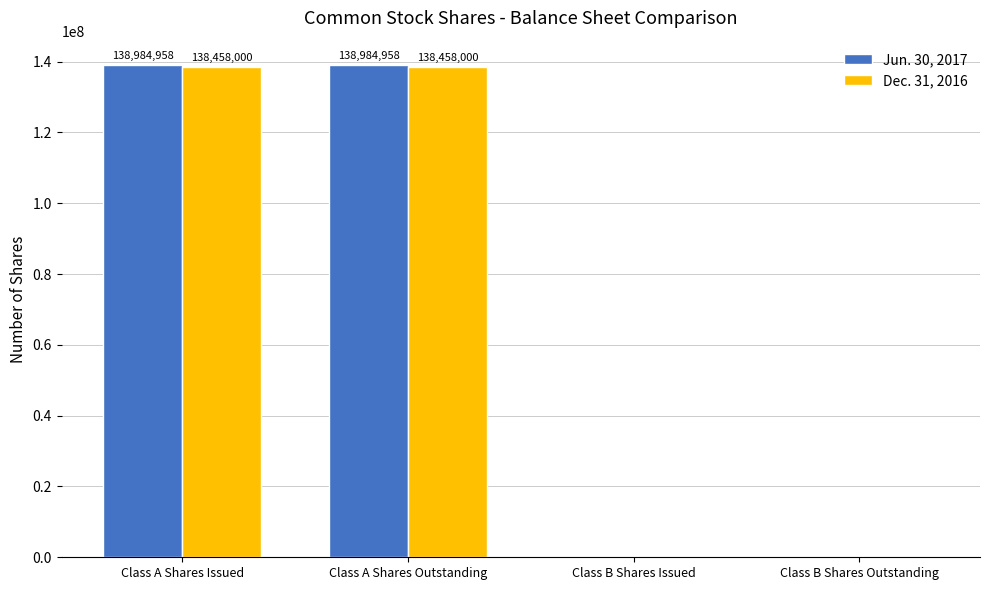

What is the sum of the Dec. 31, 2016 values at Class A Shares Issued and Class B Shares Outstanding?

138458000